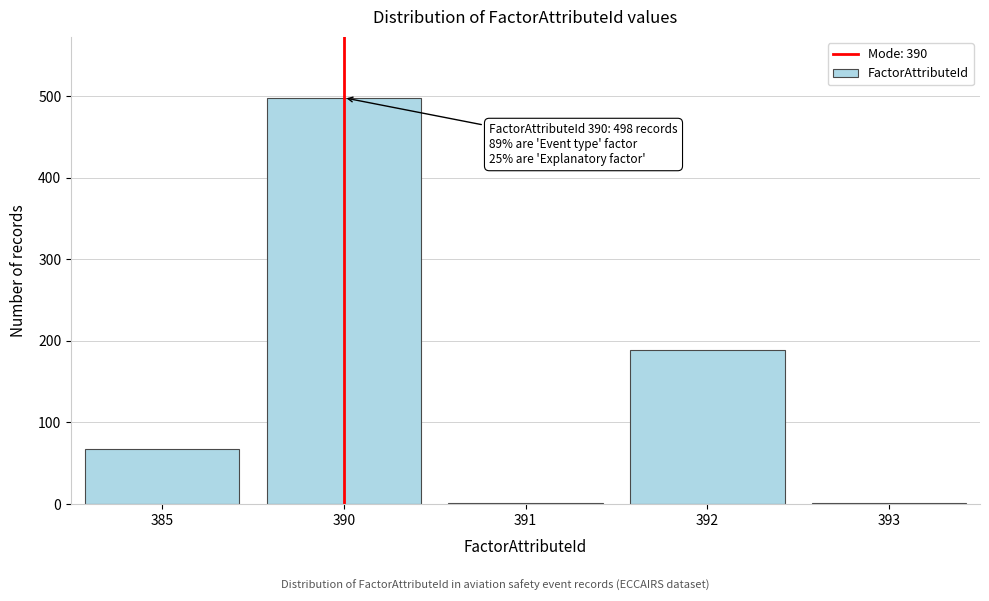

Reading left to right, transcribe all the data shown in this chart.

385=67	390=498	391=1	392=189	393=1